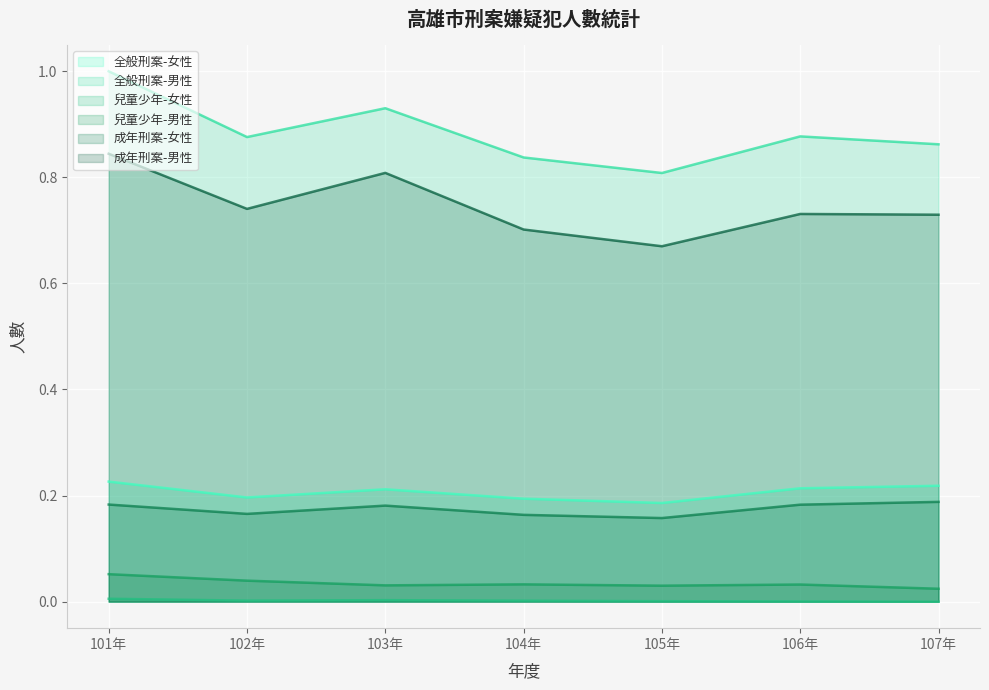

True or false: 兒童少年-女性 and 兒童少年-男性 cross at least once.

False